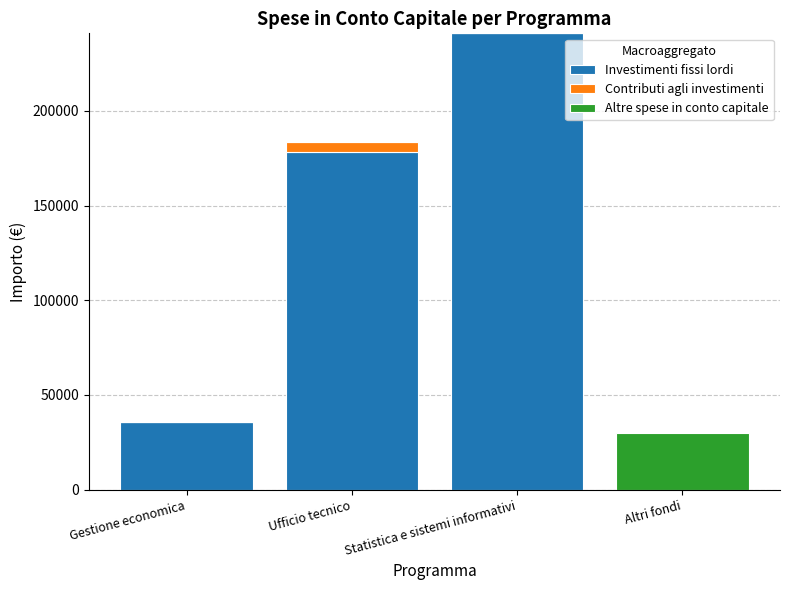

True or false: Investimenti fissi lordi has a value of 0.0 at Altri fondi.

True